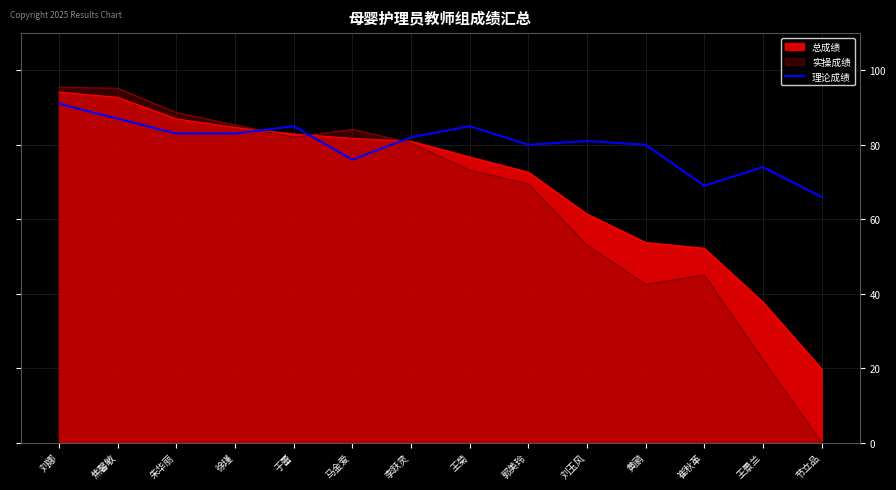

How many lines are shown in the chart?

3